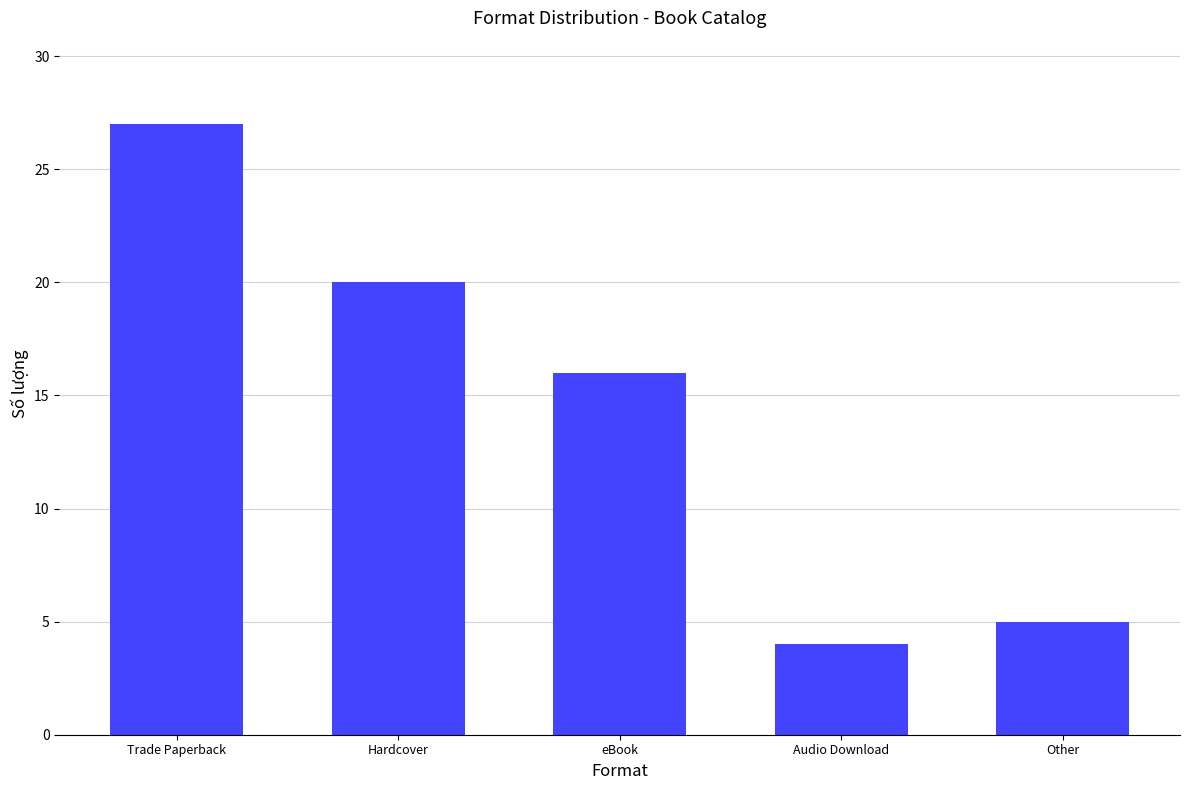

How many data points does each series have?

5